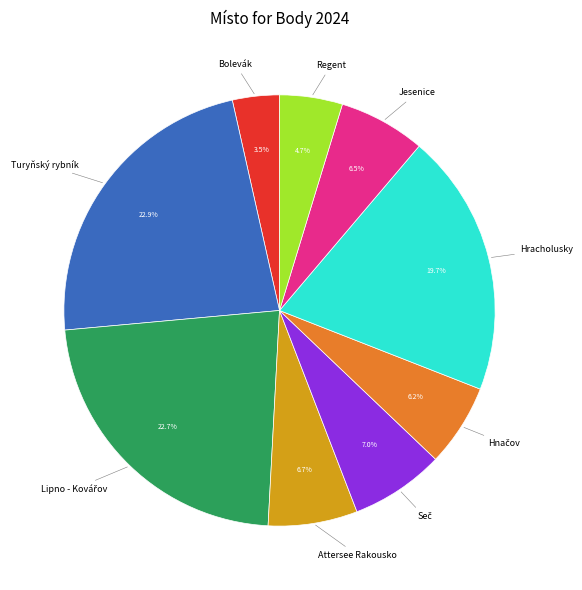

Is there a majority slice in this chart?

No